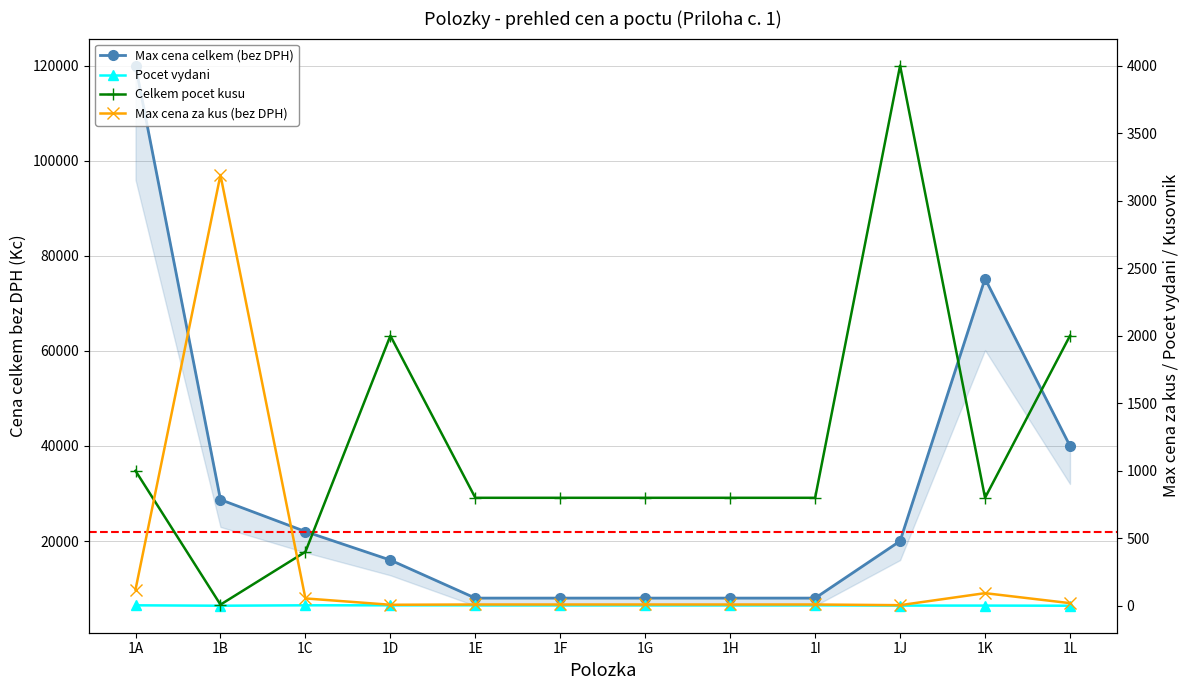

What is the difference between the second highest and second lowest values in the Pocet vydani series?

3